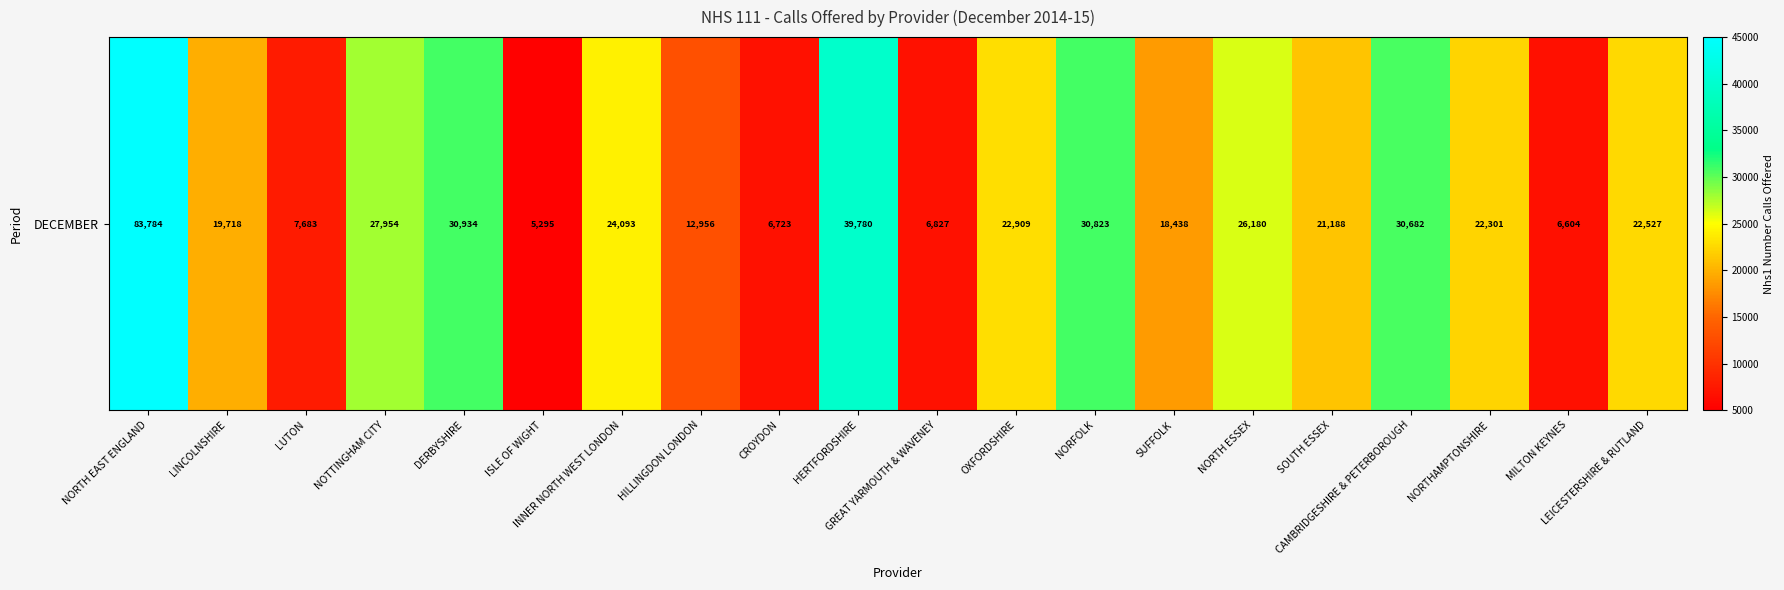

At which label is the value closest to 44539?

HERTFORDSHIRE